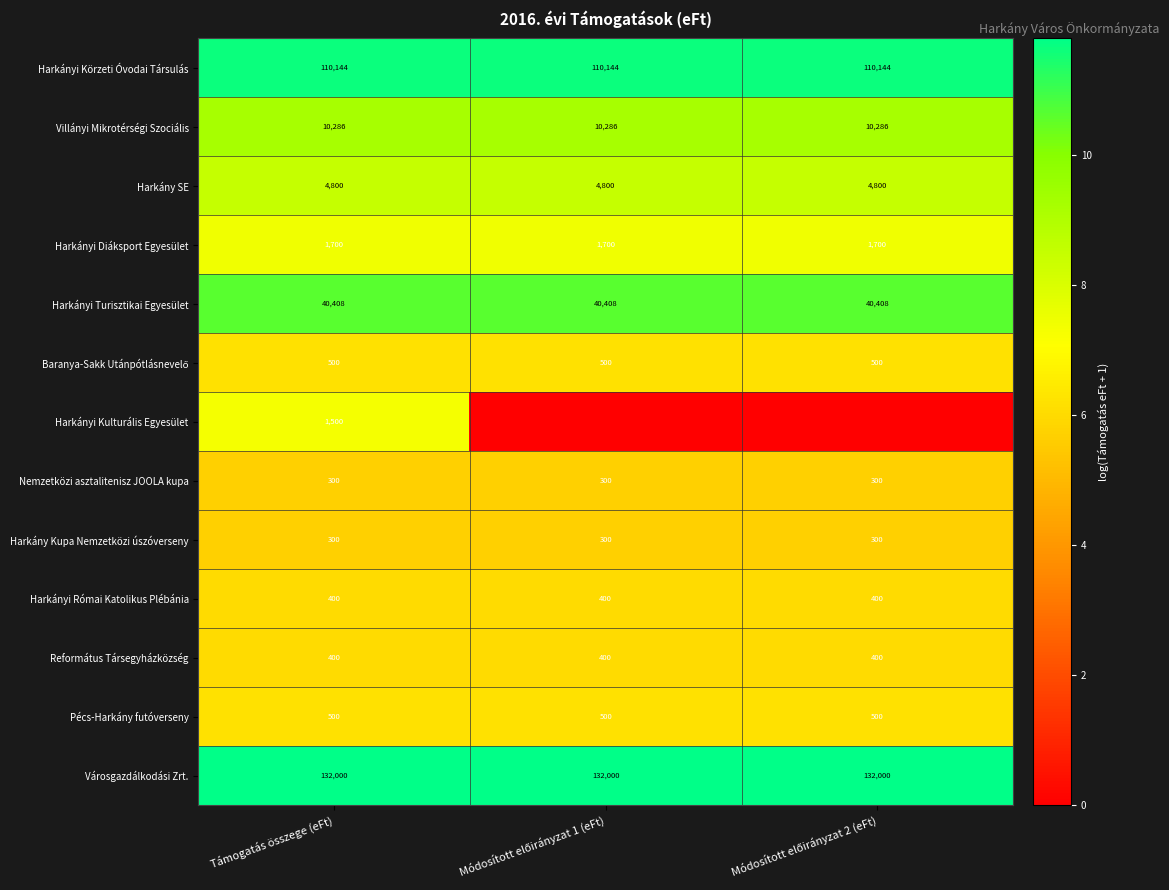

The value of Harkányi Turisztikai Egyesület at Támogatás összege (eFt) is 40408. True or false?

True